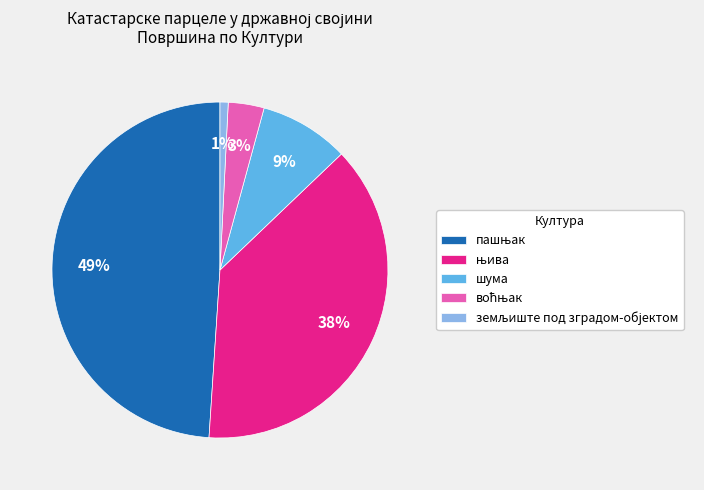

What percentage is the шума slice, to the nearest percent?

9%